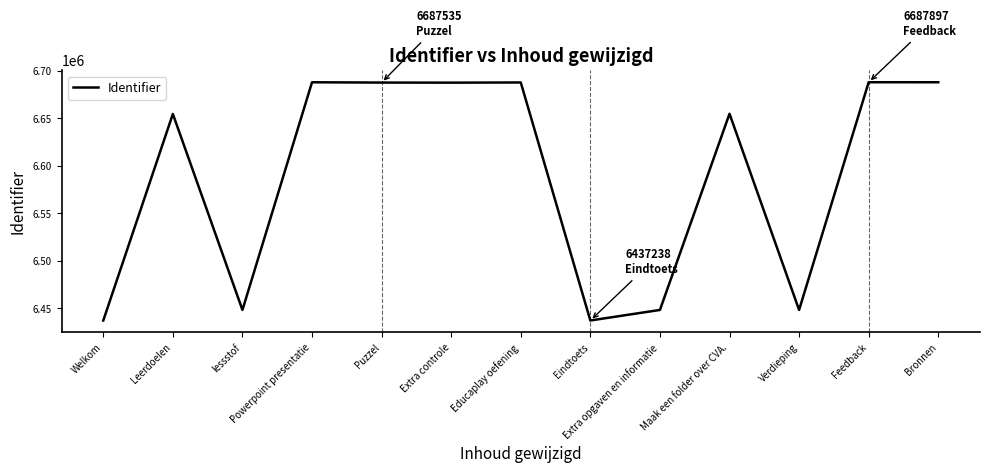

What is the difference between the values at Leerdoelen and Feedback?

33380